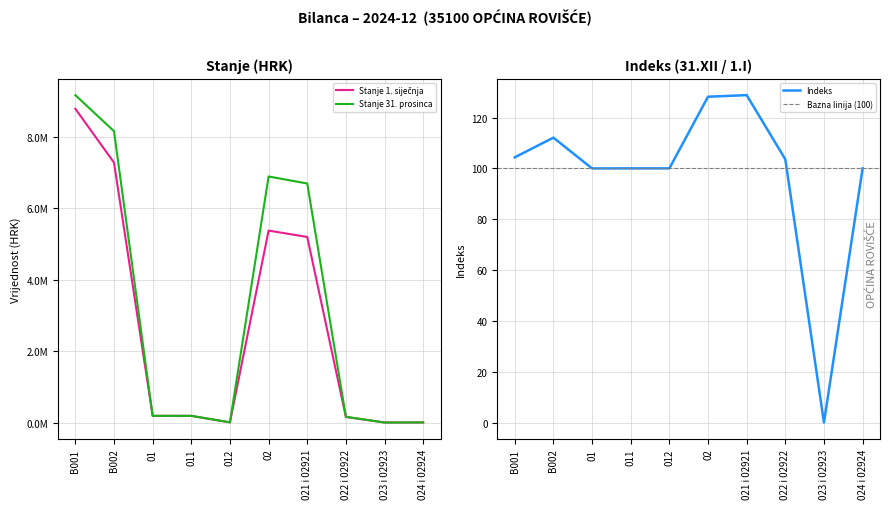

In Stanje 31. prosinca, how many points are lower than both neighbors (excluding endpoints)?

2